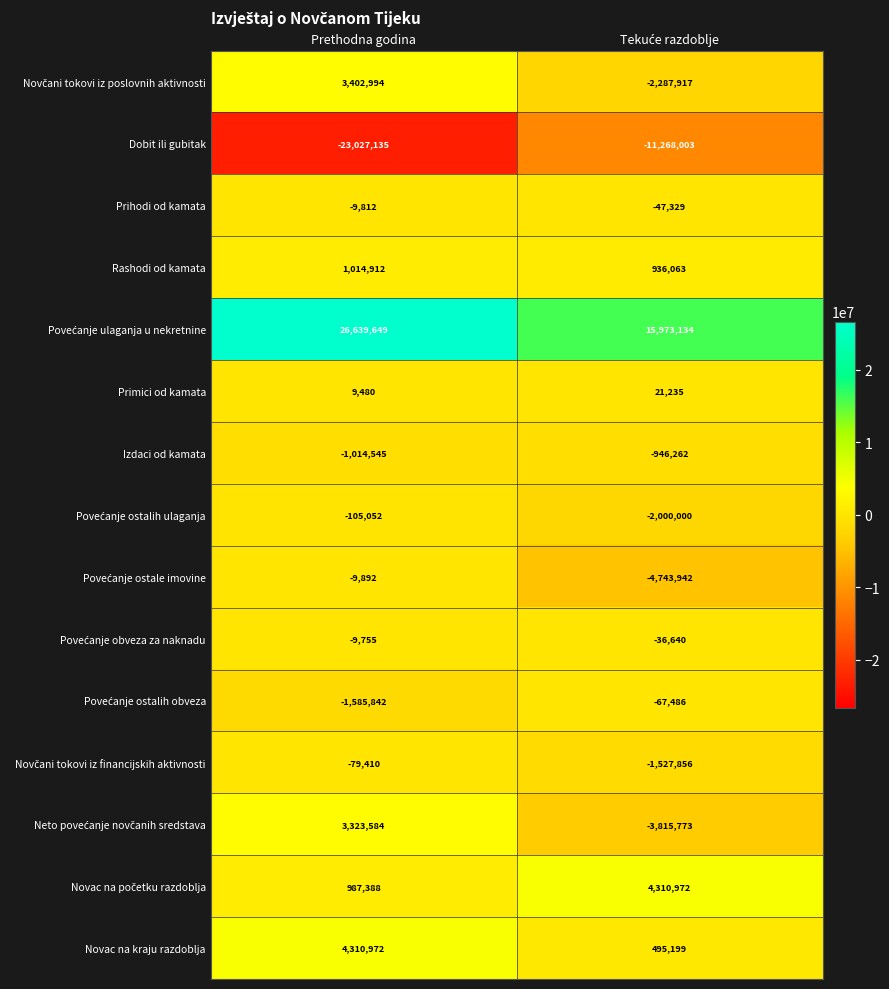

At which label is Dobit ili gubitak closest to -17147569?

Prethodna godina